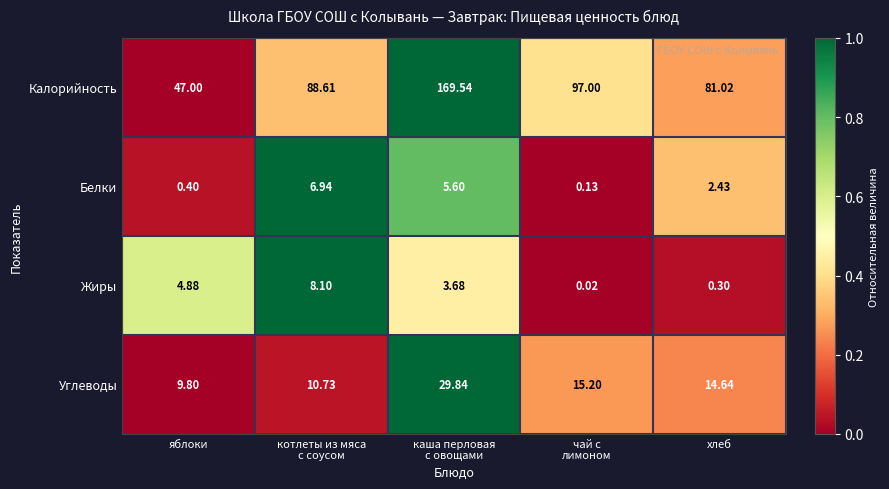

Where is Белки nearest to the value 3?

хлеб